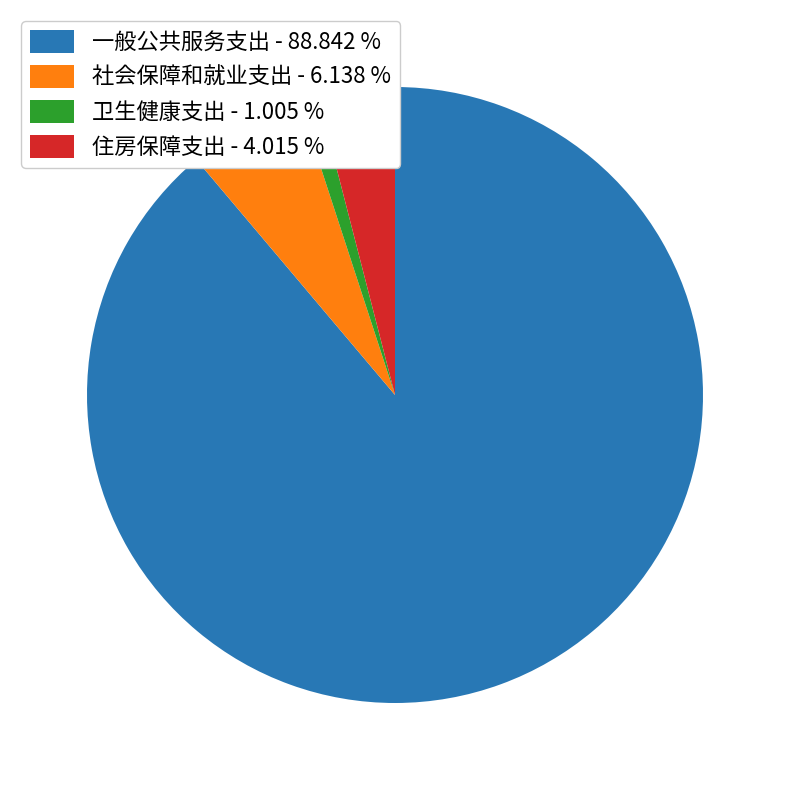

Is there any slice that represents more than half of the pie?

Yes